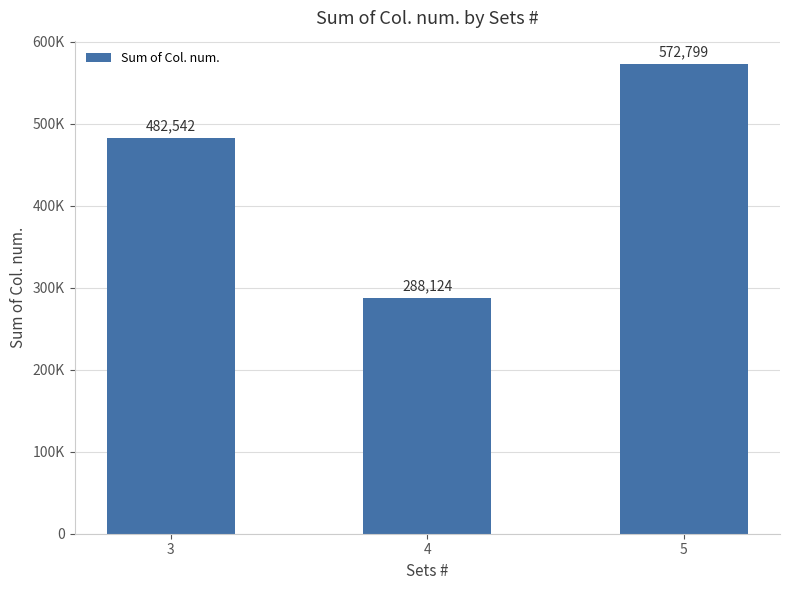

Are the bars horizontal?

No